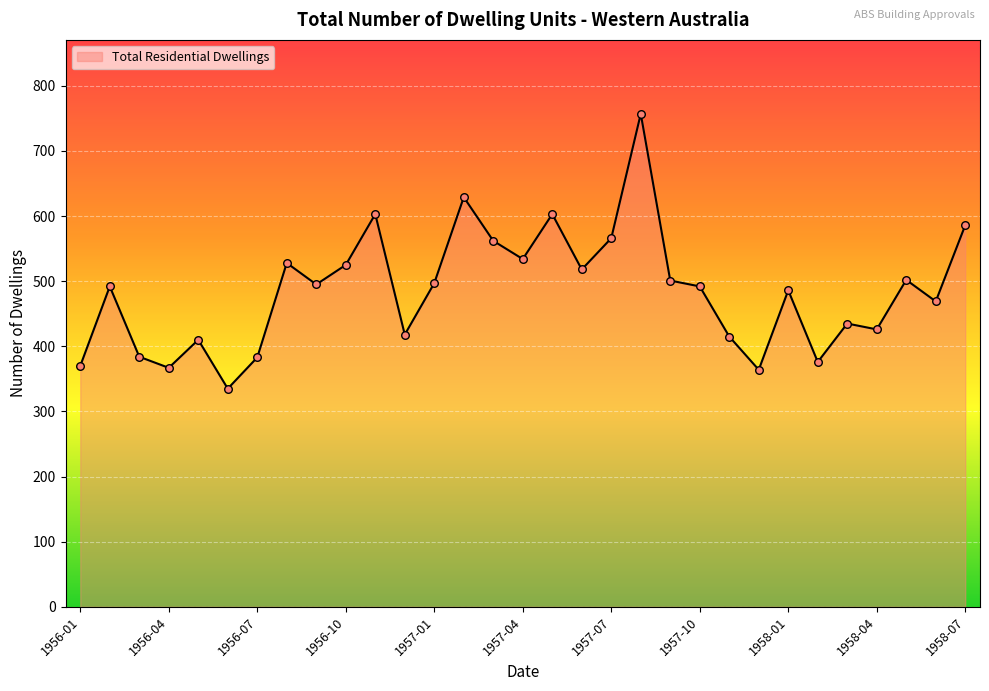

What is the difference between the maximum and minimum values?

422